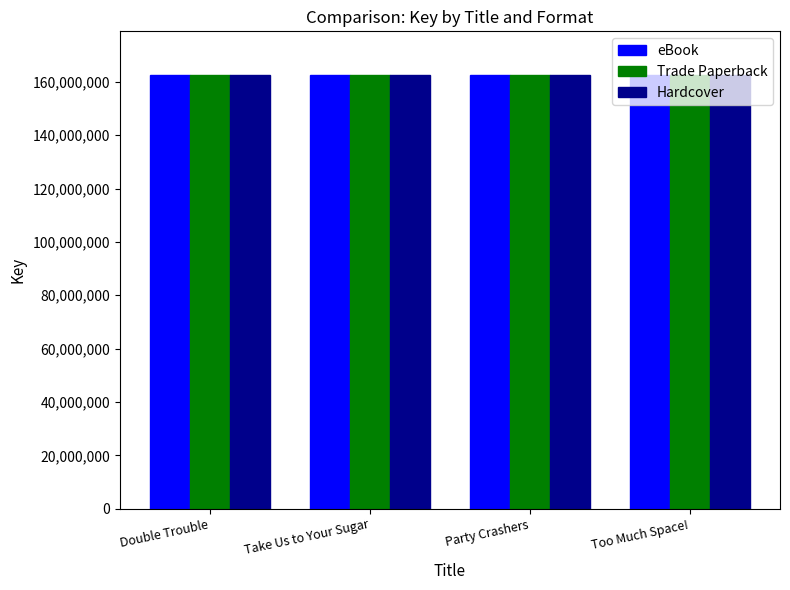

Are the bars horizontal?

No